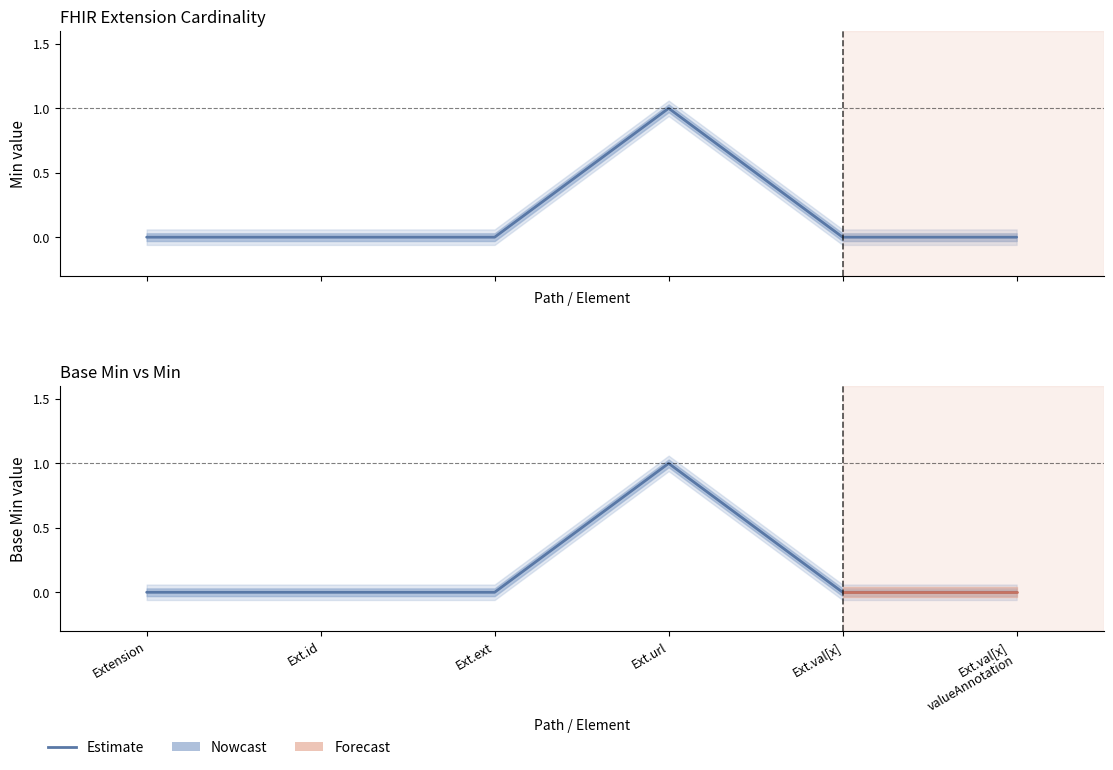

True or false: Min has a value of 1 at Ext.id.

False